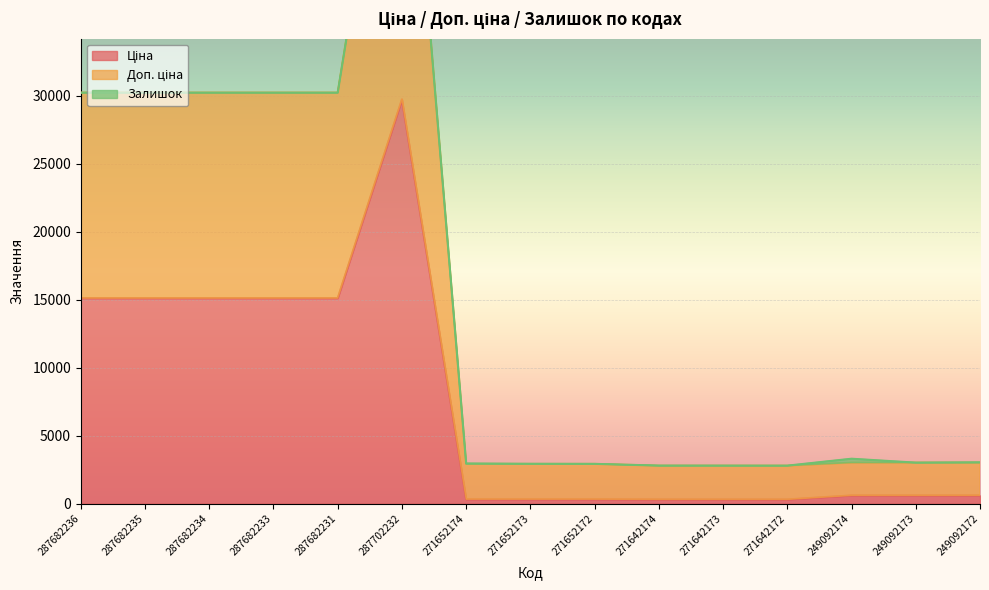

What is the sum of the Ціна values at 271642172 and 287682234?

15430.3